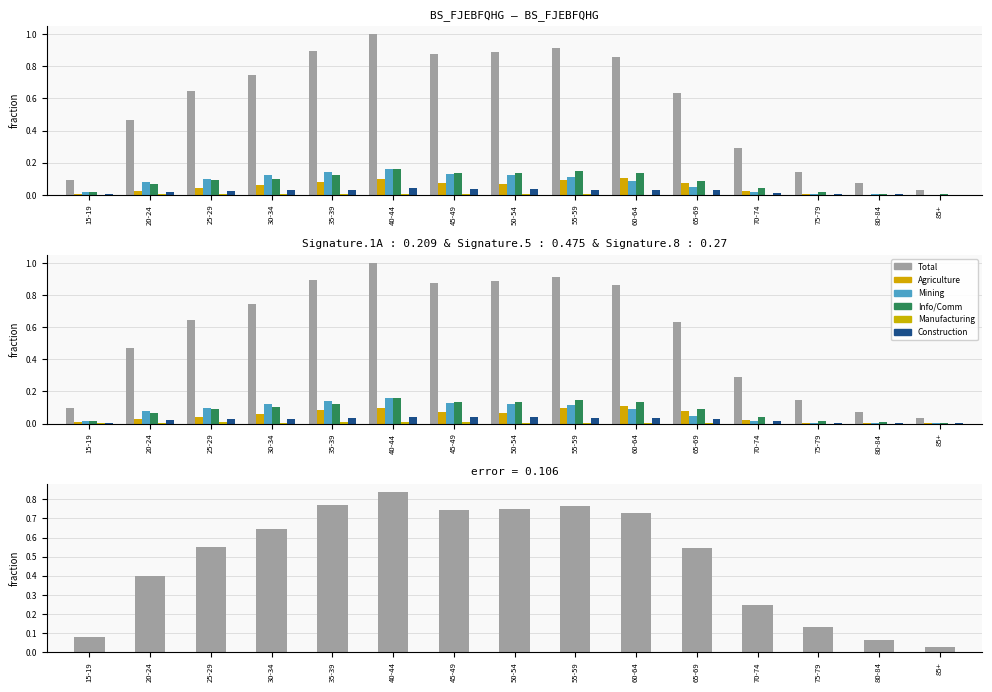

At which label is Construction closest to 0?

85+